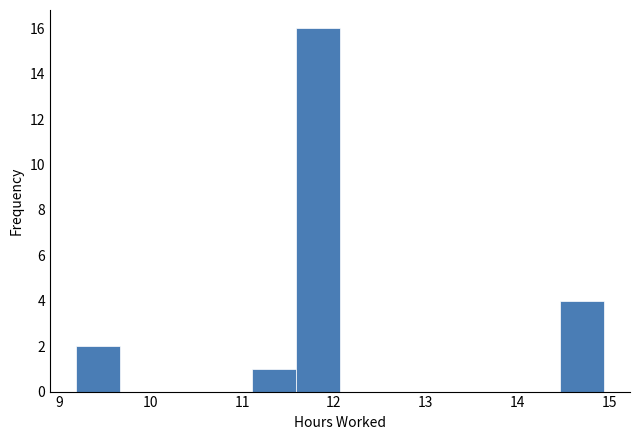

Over which range of the x-axis is the bar tallest?

11.6 to 12.1